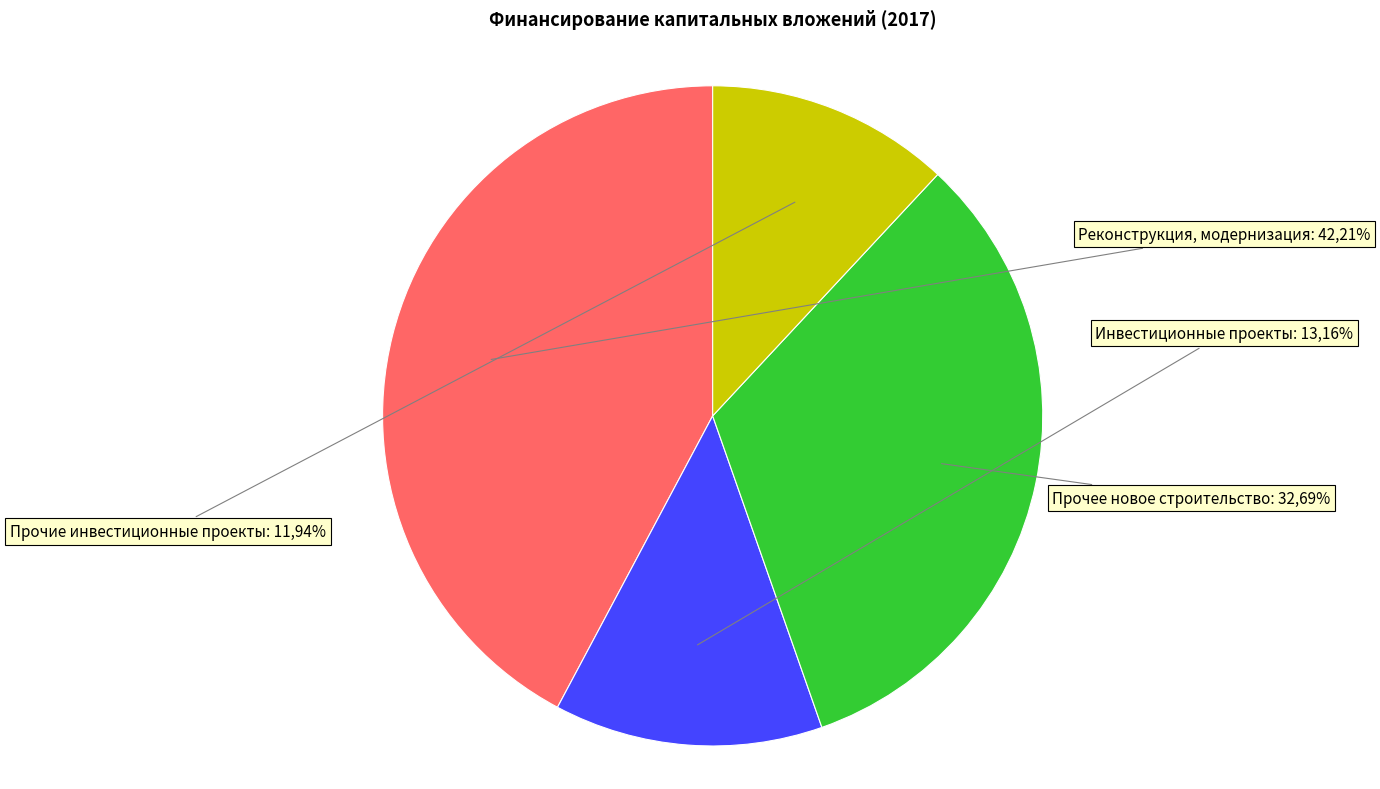

What is the total percentage of Реконструкция, модернизация and Прочее новое строительство?

74.9%